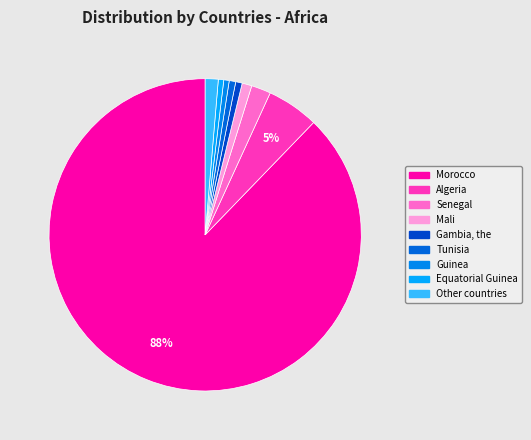

What is the change in value from Equatorial Guinea to Other countries?

+7